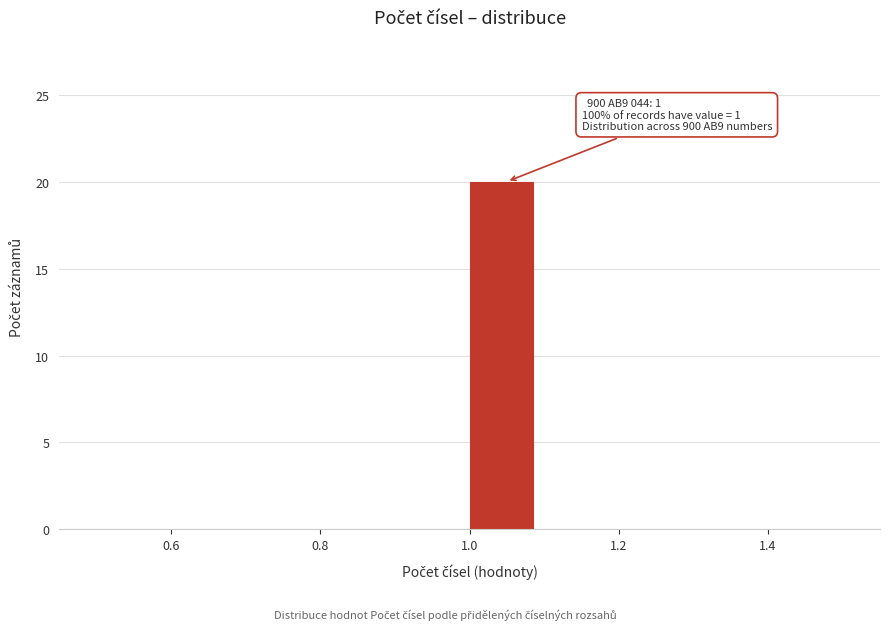

Which range on the x-axis has the tallest bar?

1.0 to 1.1